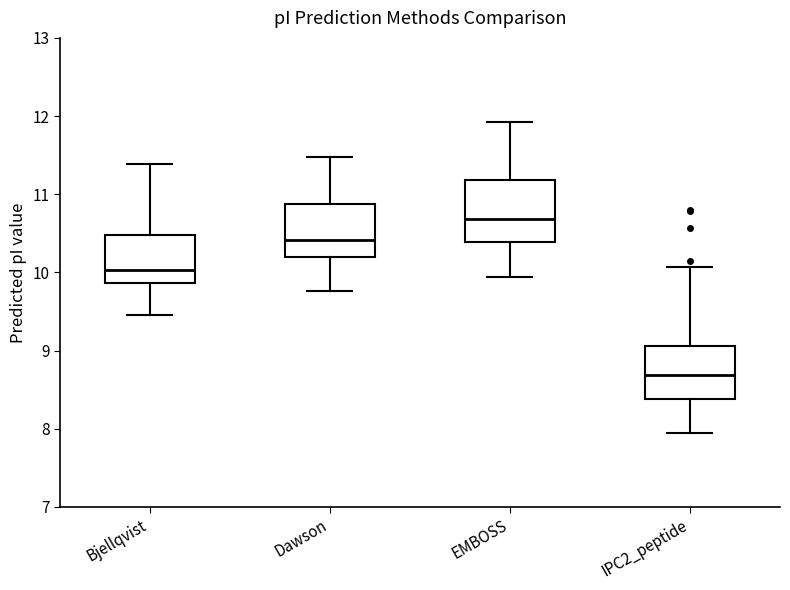

Reading left to right, transcribe this box plot: for each box, give where its median line is, the range the box spans, and where its two whiskers end, as read against the y-axis. The values are not printed on the chart, so give them approximately, as read against the axis.

Bjellqvist: median 10.0, box 9.9 to 10.5, whiskers 9.5 to 11.4
Dawson: median 10.4, box 10.2 to 10.9, whiskers 9.8 to 11.5
EMBOSS: median 10.7, box 10.4 to 11.2, whiskers 9.9 to 11.9
IPC2_peptide: median 8.7, box 8.4 to 9.1, whiskers 8.0 to 10.1